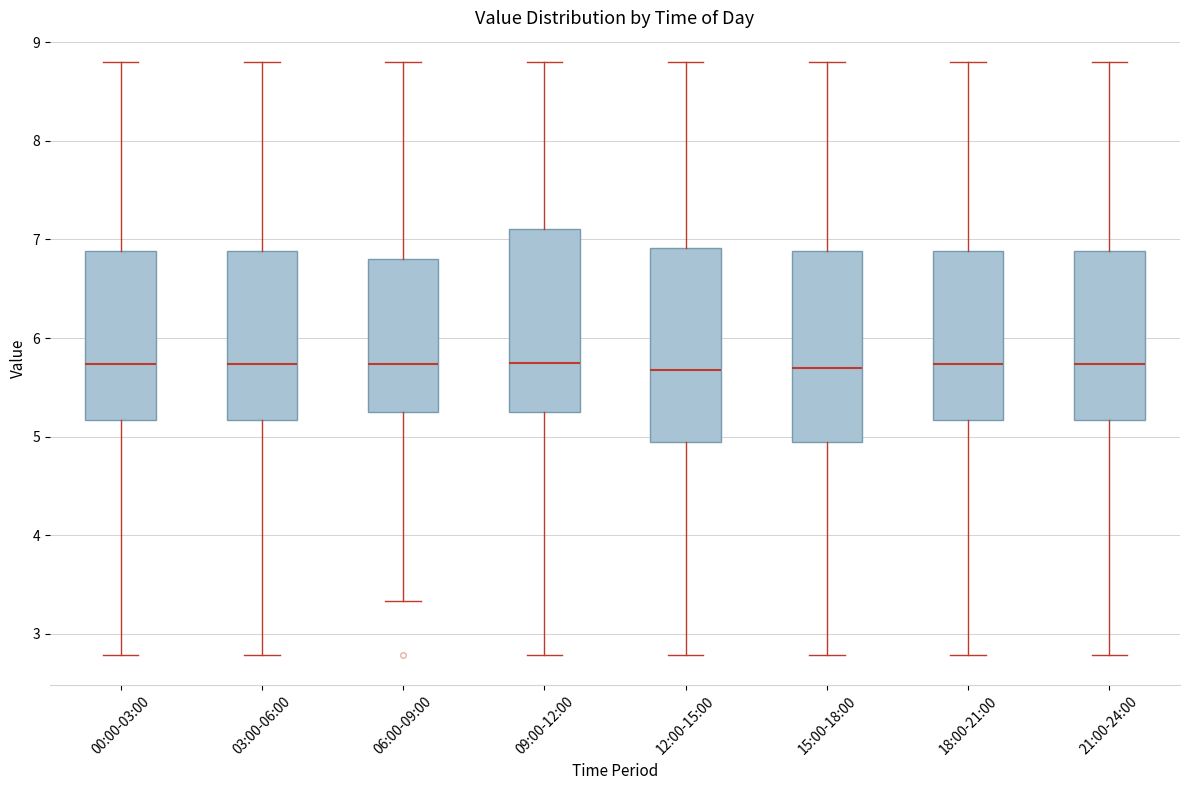

Reading left to right, read every box against the y-axis: the position of its median line, the range the box covers, and the ends of its whiskers. The values are not printed on the chart, so give them approximately, as read against the axis.

00:00-03:00: median 5.7, box 5.2 to 6.9, whiskers 2.8 to 8.8
03:00-06:00: median 5.7, box 5.2 to 6.9, whiskers 2.8 to 8.8
06:00-09:00: median 5.7, box 5.2 to 6.8, whiskers 3.3 to 8.8
09:00-12:00: median 5.8, box 5.2 to 7.1, whiskers 2.8 to 8.8
12:00-15:00: median 5.7, box 5.0 to 6.9, whiskers 2.8 to 8.8
15:00-18:00: median 5.7, box 5.0 to 6.9, whiskers 2.8 to 8.8
18:00-21:00: median 5.7, box 5.2 to 6.9, whiskers 2.8 to 8.8
21:00-24:00: median 5.7, box 5.2 to 6.9, whiskers 2.8 to 8.8